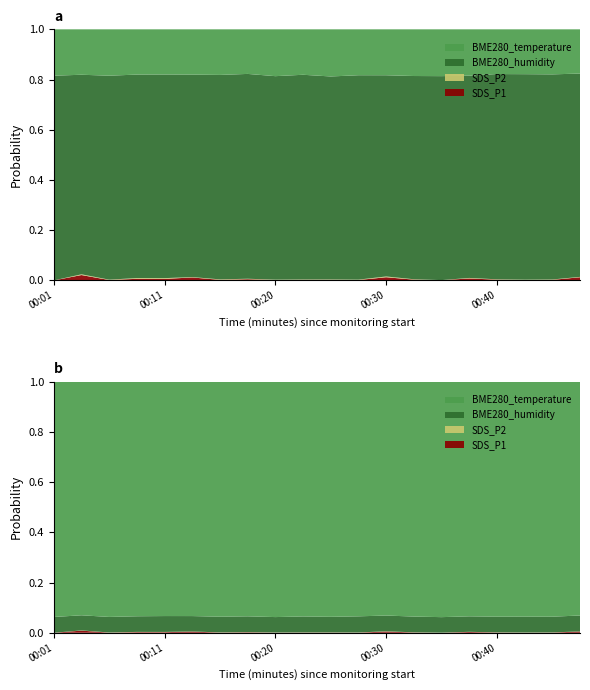

Reading left to right, what are all the values shown in this chart?

SDS_P1: 0.0	1.4	0.1	0.4	0.4	0.8	0.1	0.3	0.1	0.1	0.1	0.1	0.8	0.2	0.1	0.5	0.2	0.1	0.1	0.8
SDS_P2: 0.0	0.2	0.1	0.2	0.2	0.1	0.1	0.1	0.1	0.1	0.1	0.1	0.2	0.1	0.0	0.1	0.1	0.1	0.1	0.1
BME280_humidity: 53.6	54.0	54.0	54.7	53.9	54.9	54.7	55.6	53.8	54.0	52.5	52.6	52.2	52.5	53.7	53.3	56.2	55.6	55.5	54.8
BME280_temperature: 12.2	12.3	12.3	12.2	12.0	12.3	12.2	12.1	12.4	12.0	12.2	11.8	11.9	12.1	12.3	12.2	12.2	12.1	12.2	11.9